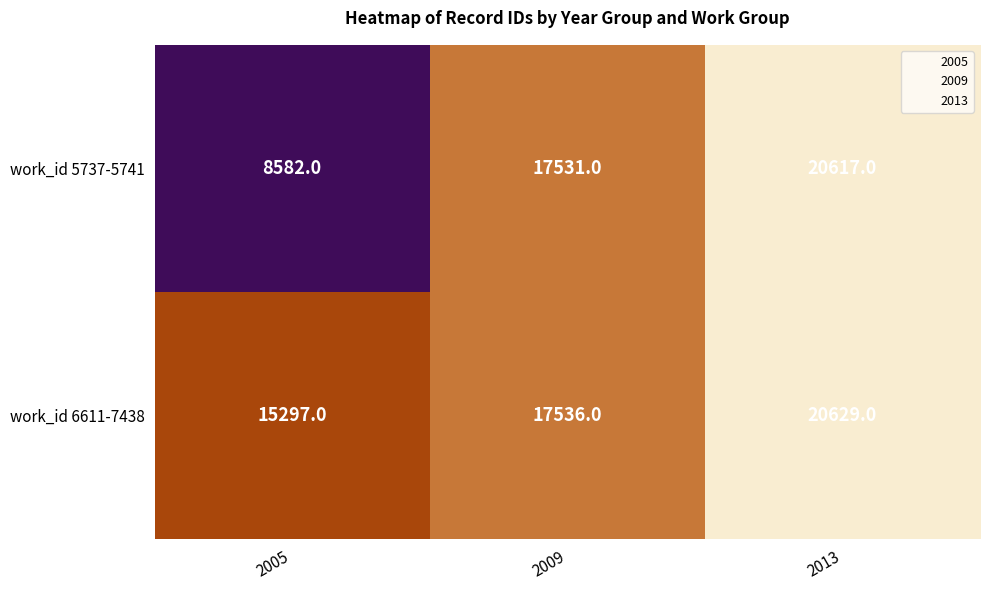

What is the difference between the work_id 5737-5741 values at 2013 and 2005?

12035